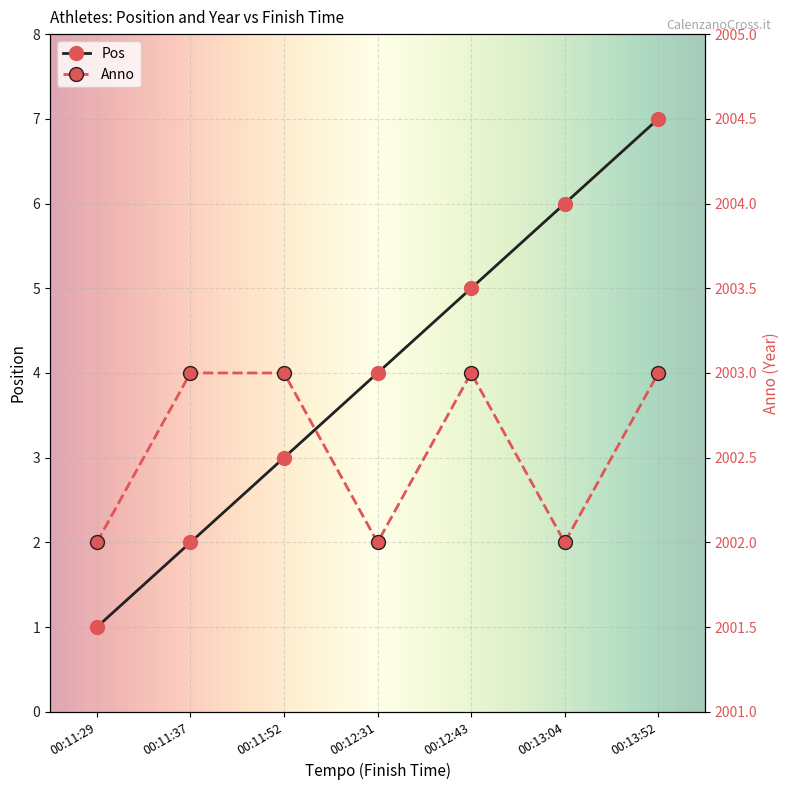

Reading right to left, transcribe all the data shown in this chart.

Pos: 7	6	5	4	3	2	1
Anno: 2003	2002	2003	2002	2003	2003	2002